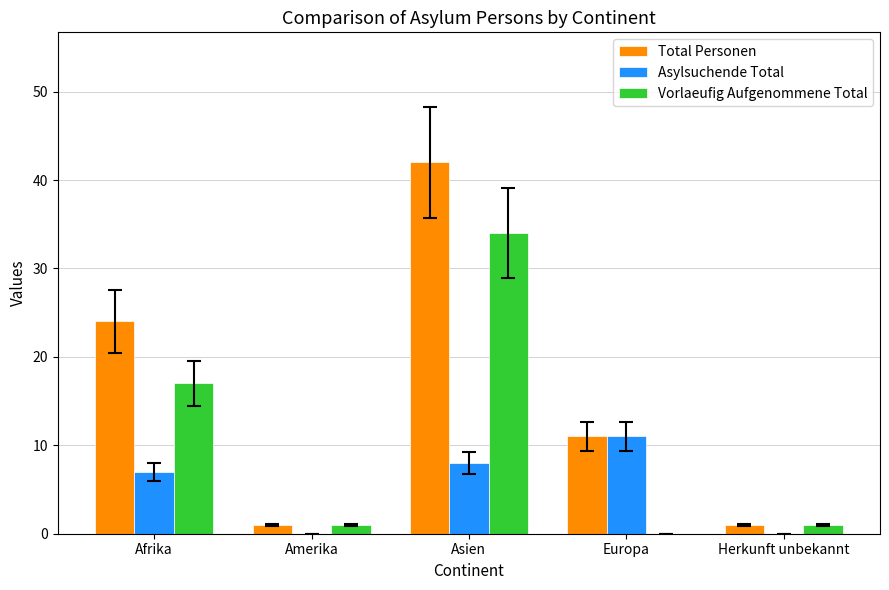

What is the highest value of the Vorlaeufig Aufgenommene Total series?

34